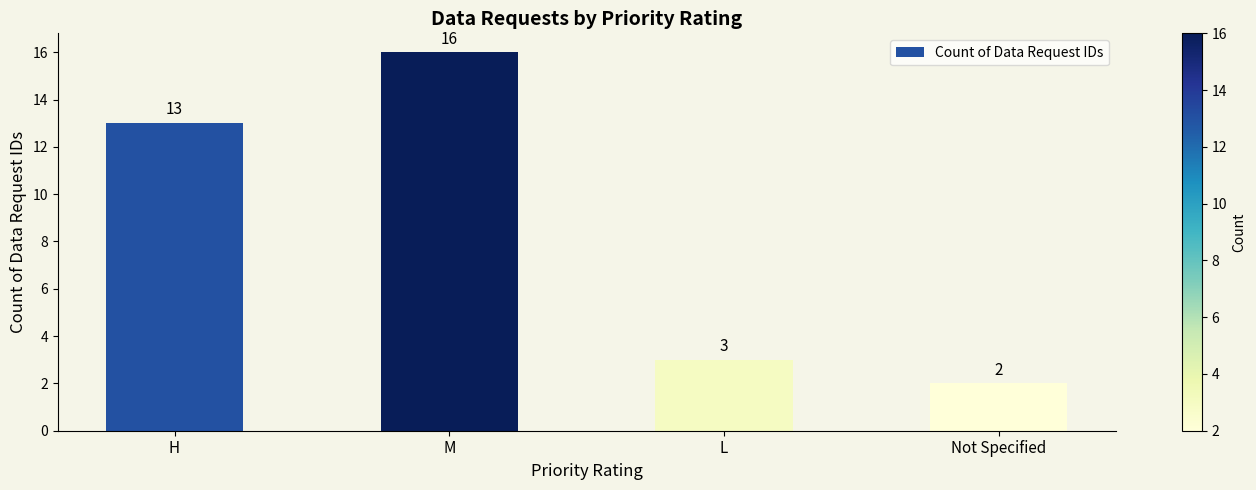

Where is the data nearest to the value 9?

H